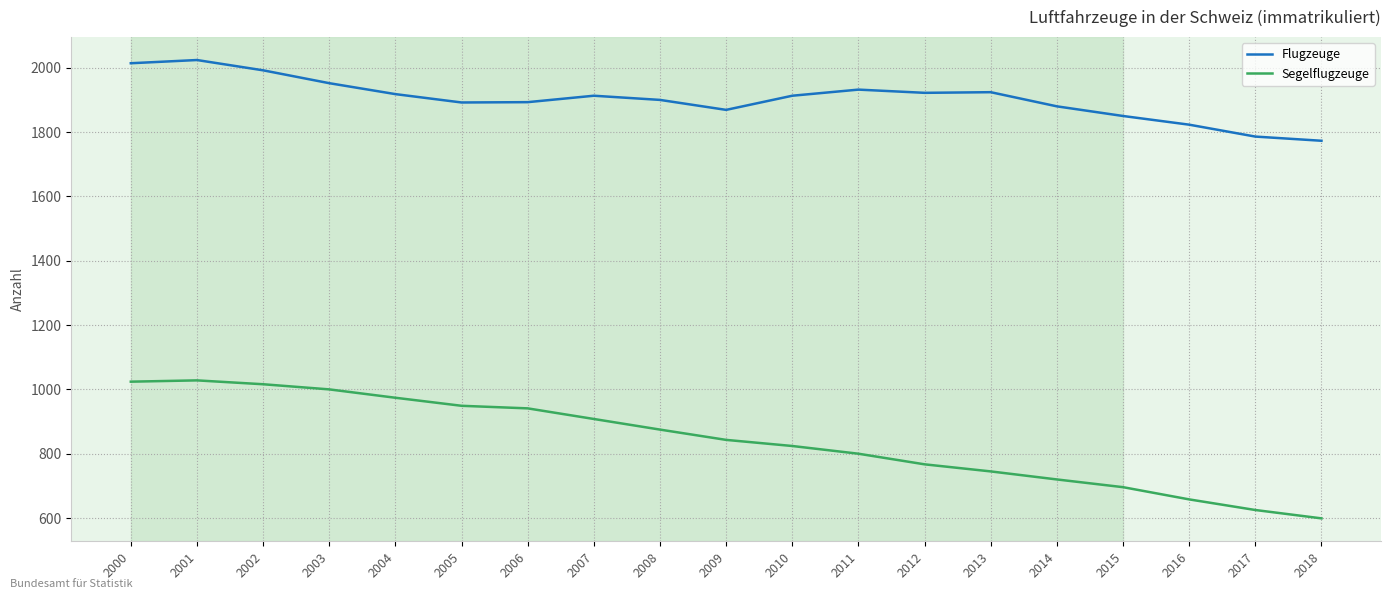

Rank the series at 2014 from lowest to highest value.

Segelflugzeuge, Flugzeuge